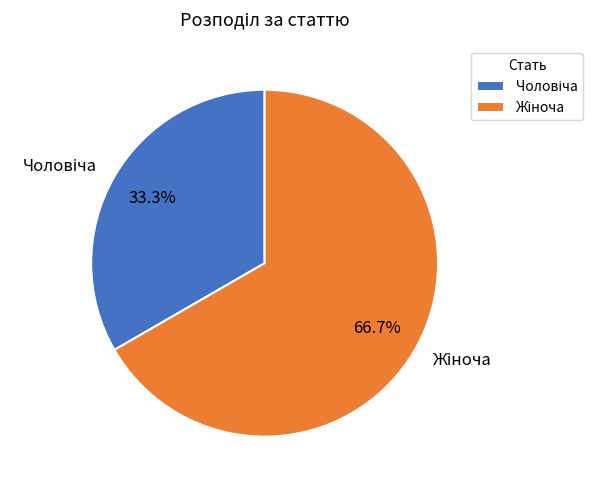

Is there any slice that represents more than half of the pie?

Yes